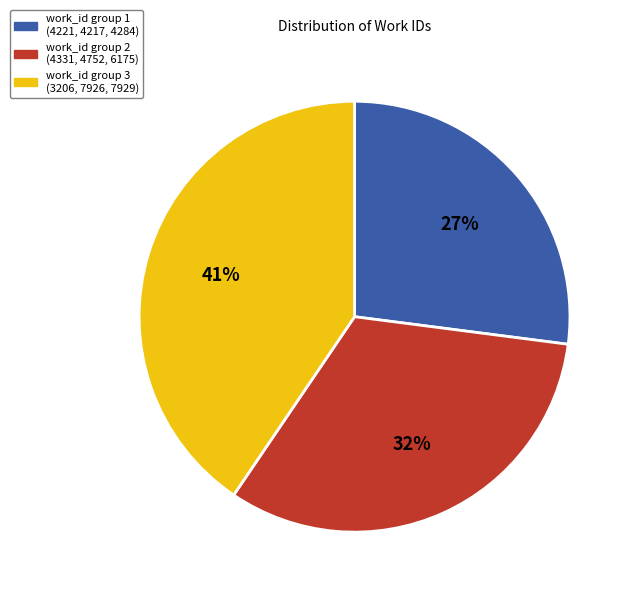

Rank the categories by value from lowest to highest.

work_id group 1 (4221, 4217, 4284), work_id group 2 (4331, 4752, 6175), work_id group 3 (3206, 7926, 7929)